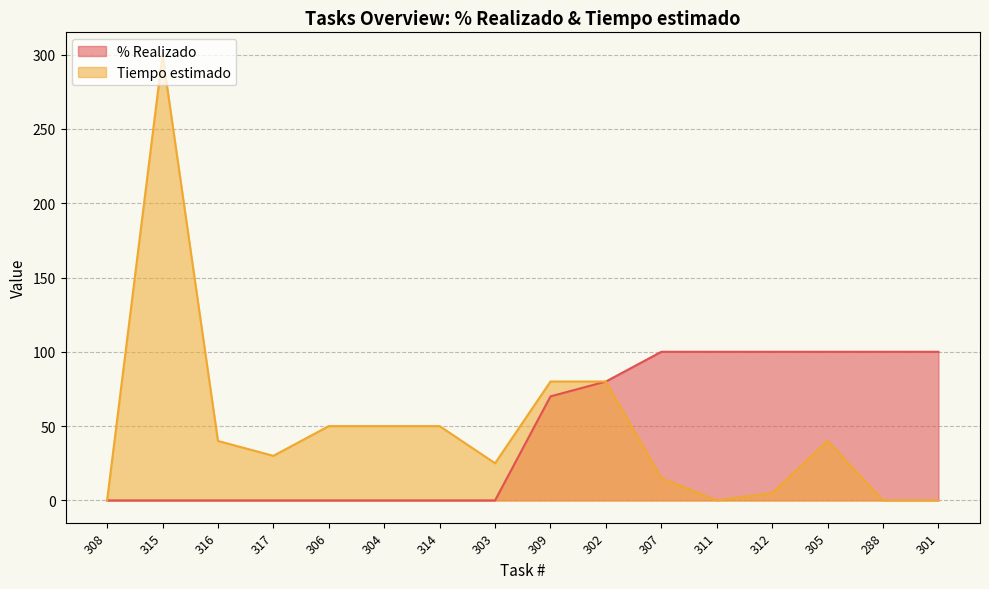

Reading left to right, what are all the values shown in this chart?

% Realizado: 308=0	315=0	316=0	317=0	306=0	304=0	314=0	303=0	309=70	302=80	307=100	311=100	312=100	305=100	288=100	301=100
Tiempo estimado: 308=0	315=300	316=40	317=30	306=50	304=50	314=50	303=25	309=80	302=80	307=15	311=0	312=5	305=40	288=0	301=0